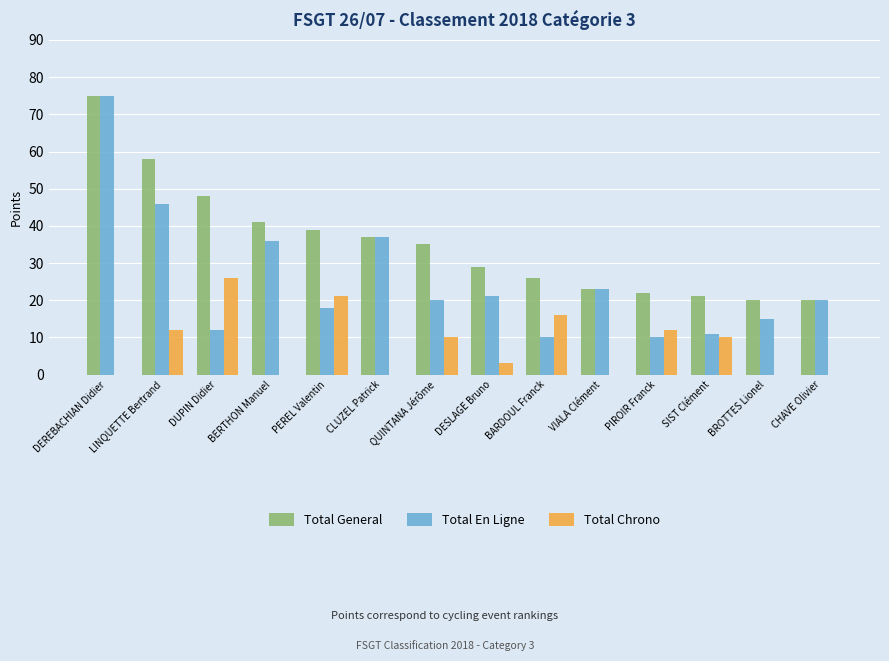

What is the sum of all Total Chrono values?

110